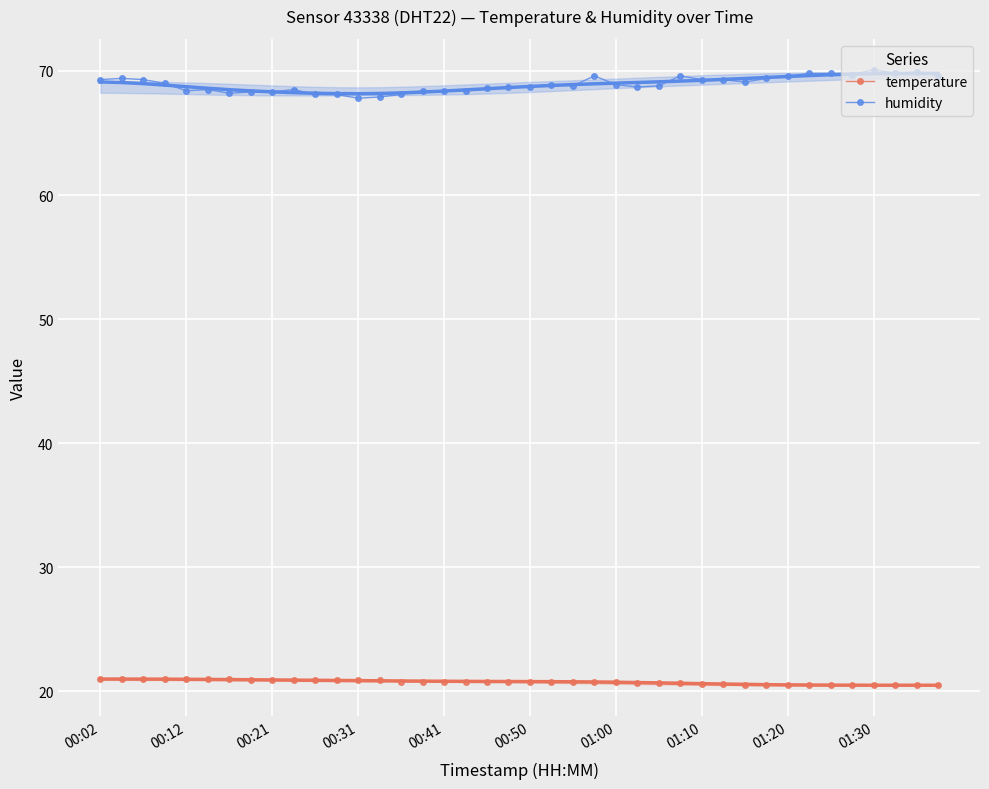

True or false: temperature and humidity intersect in this chart.

False